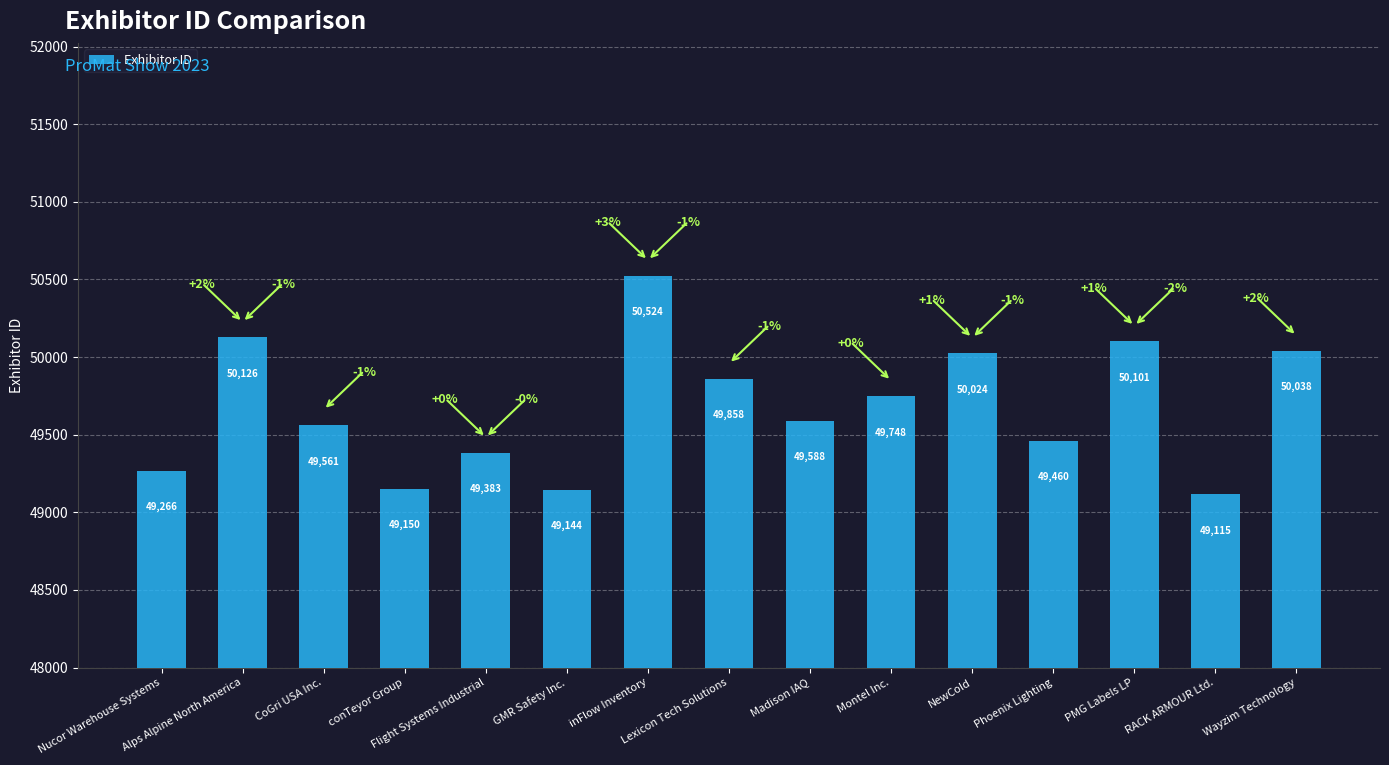

Which label corresponds to the largest value in the chart?

inFlow Inventory